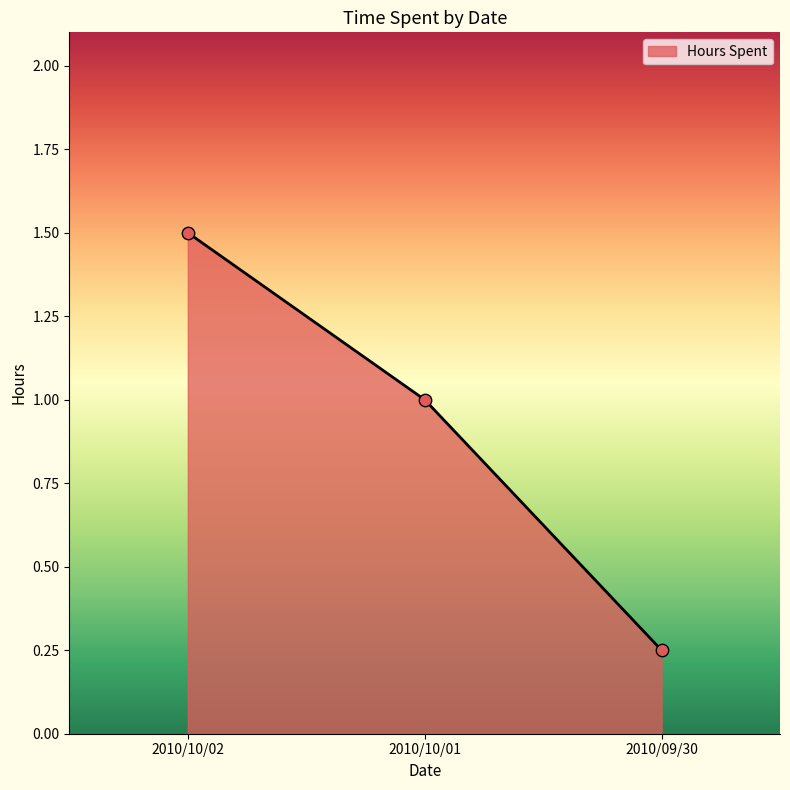

Which has a higher value, 2010/09/30 or 2010/10/01?

2010/10/01